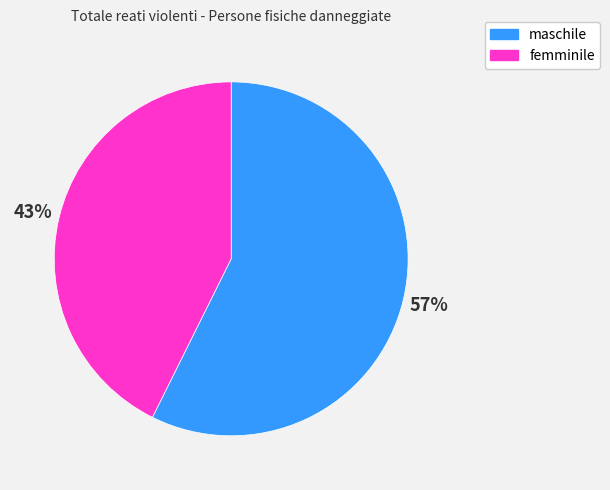

To the nearest percent, what is the combined percentage of maschile and femminile?

100%